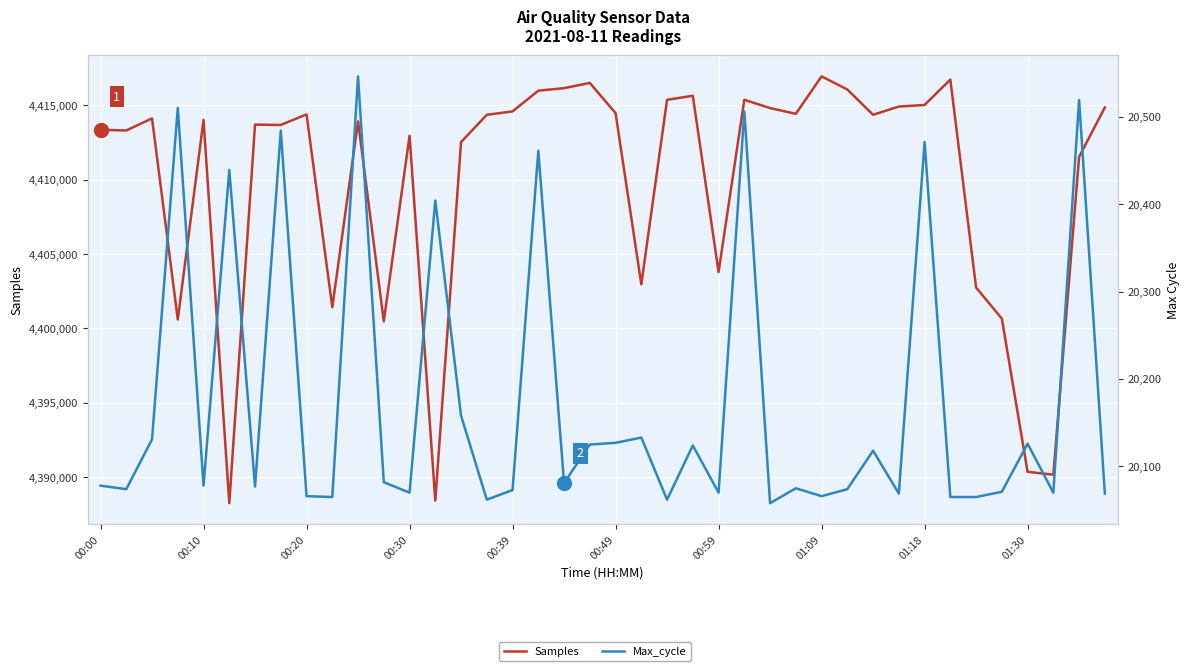

Which series changed the most between 00:39 and 31?

Samples